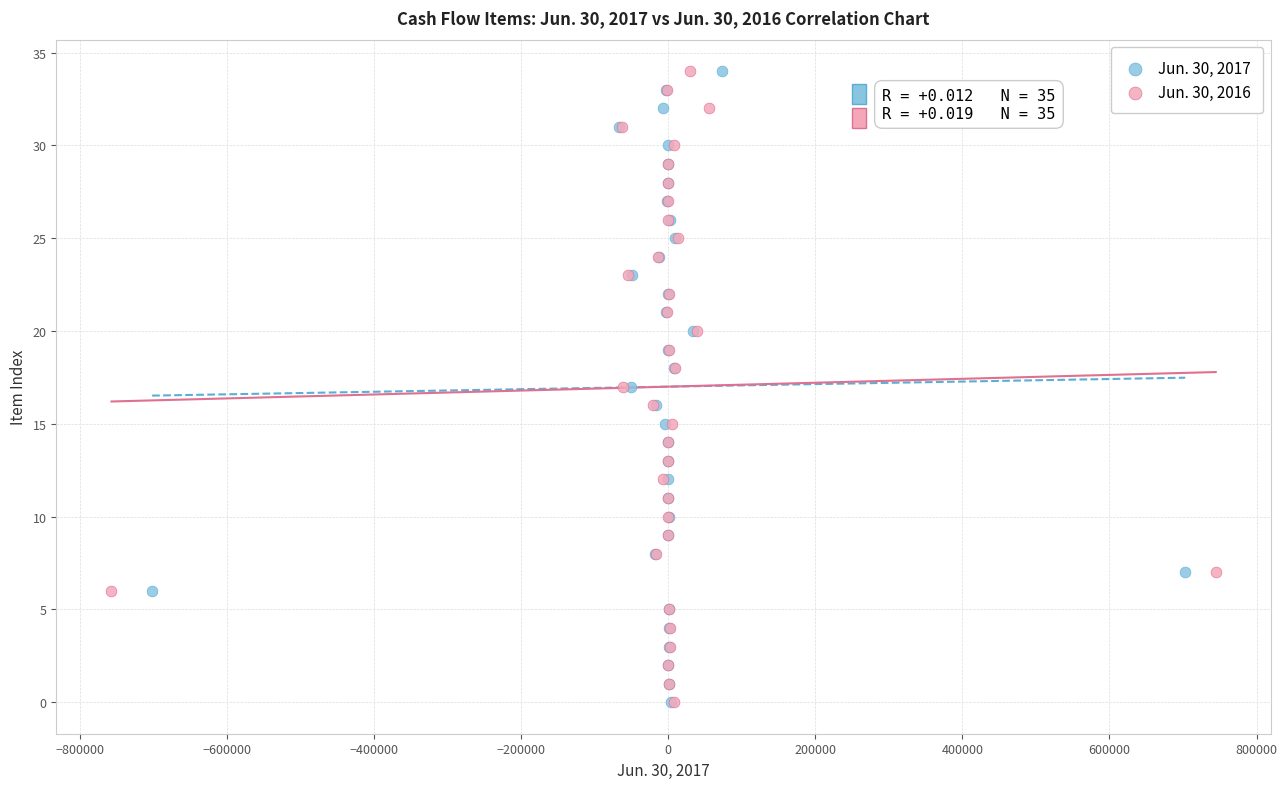

What are all the series names shown in the legend?

Jun. 30, 2017, Jun. 30, 2016